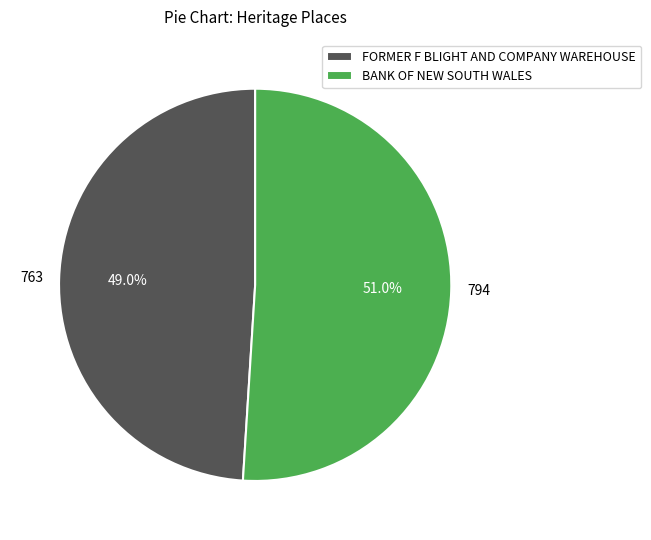

True or false: BANK OF NEW SOUTH WALES accounts for 51% of the total.

True